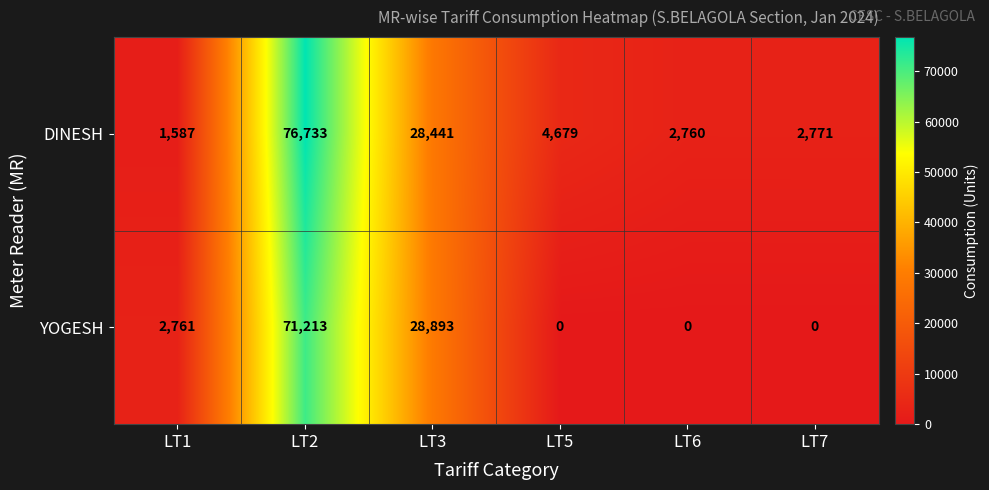

At which category is the sum across all series the highest?

LT2